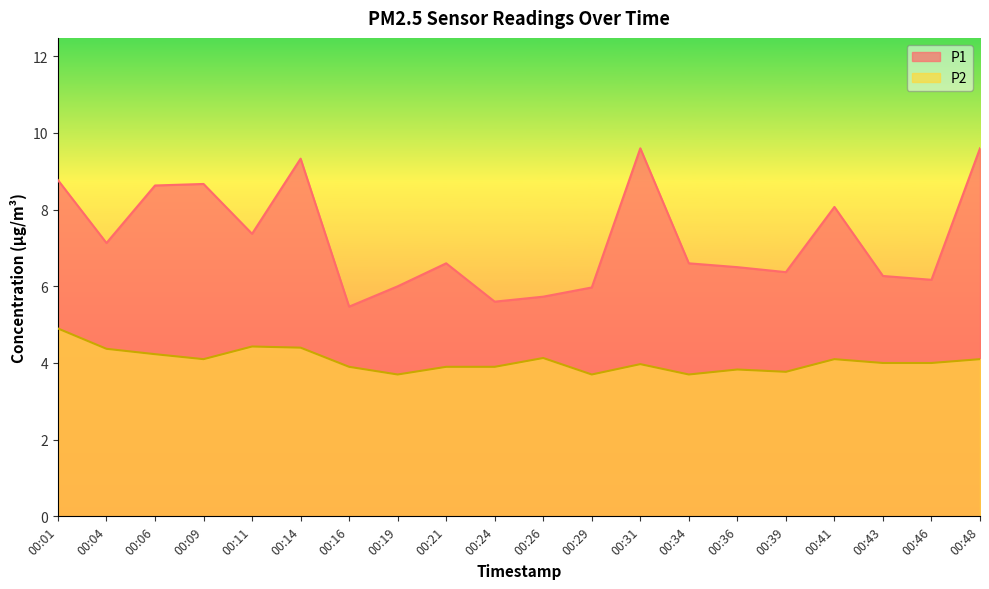

At which category does P2 reach its first local peak?

00:11